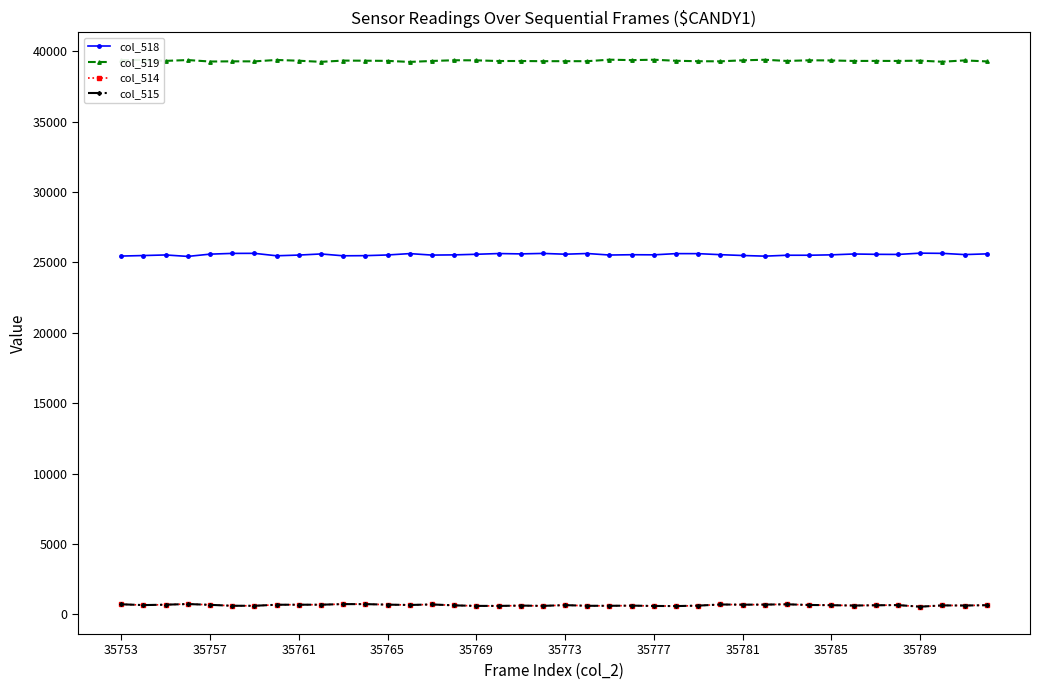

Which series has the largest total across all categories?

col_519